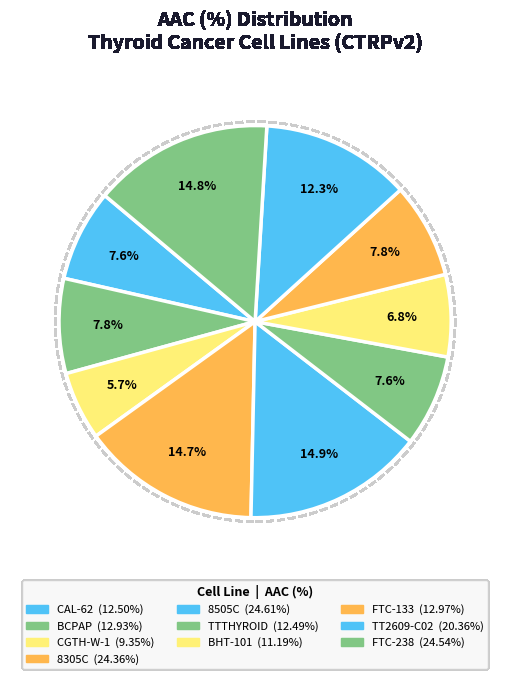

Combined, do FTC-238 and BHT-101 account for over 50%?

No